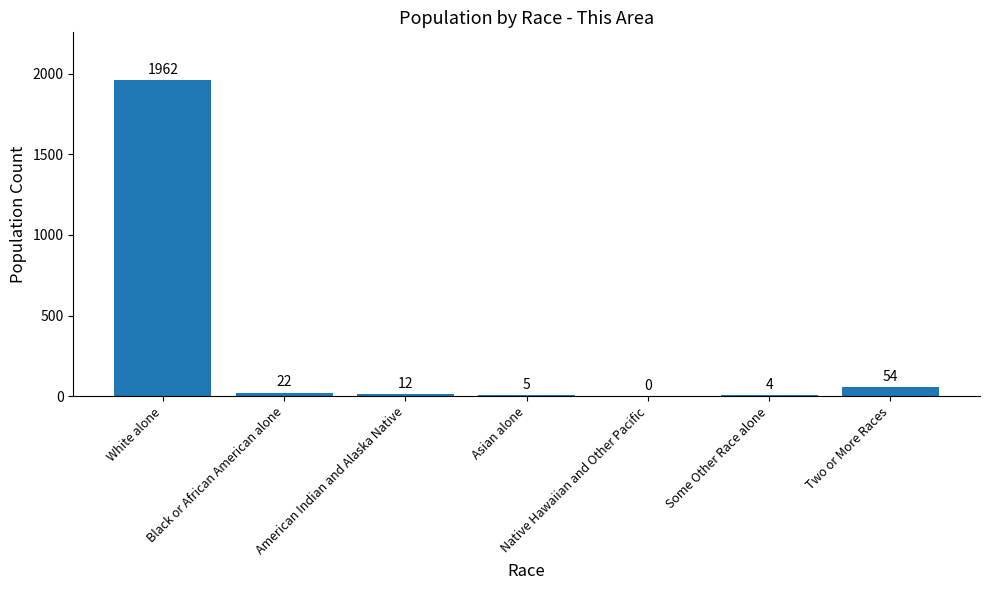

Count the number of categories in the chart.

7